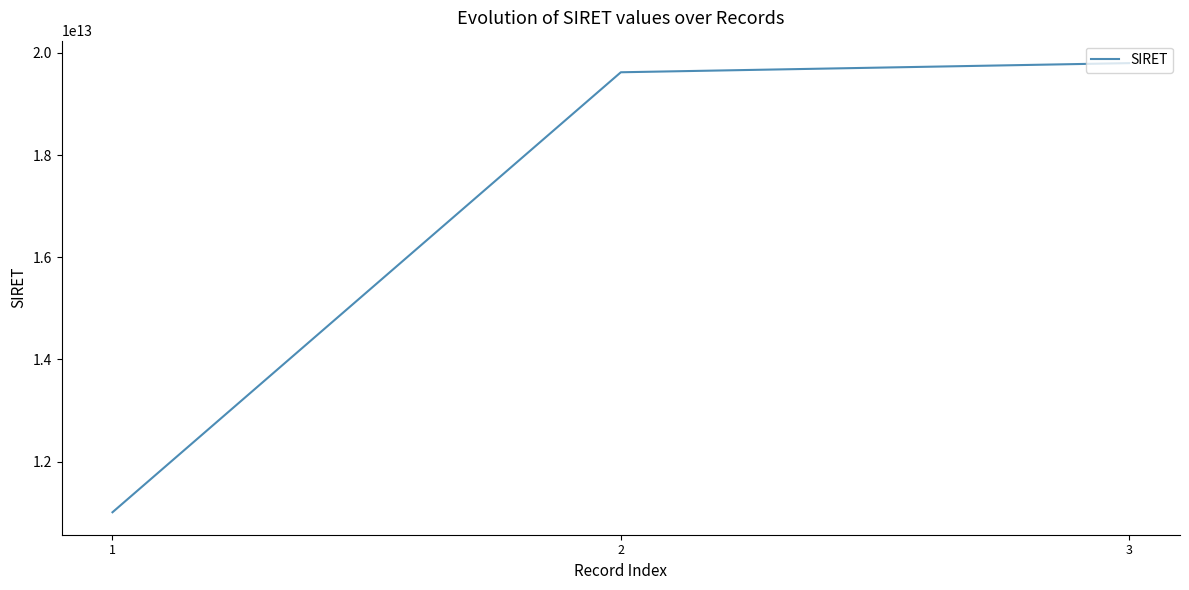

The value at 3 is 33215871001229. True or false?

False